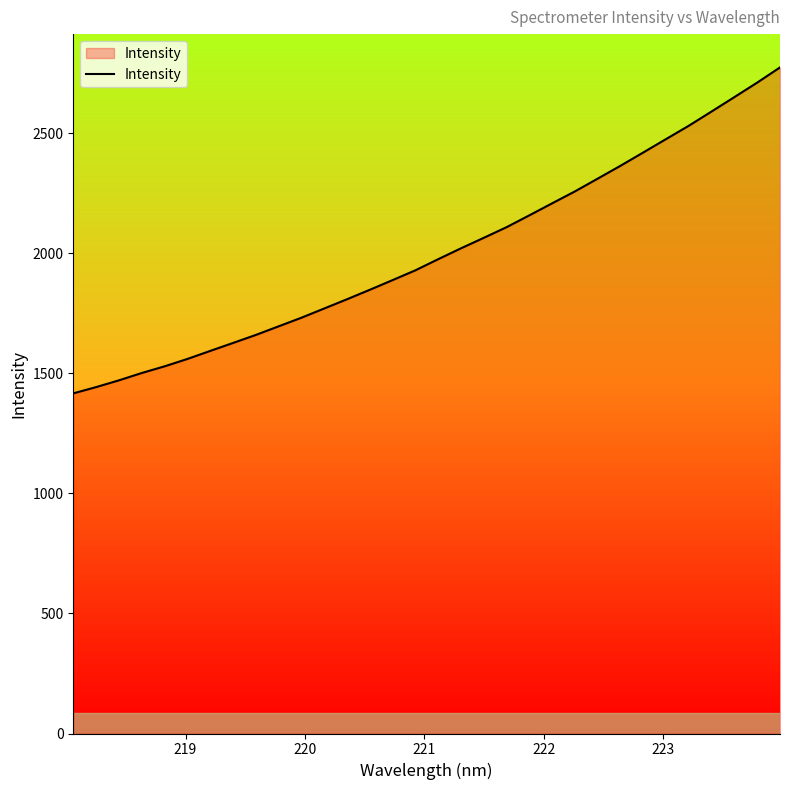

What is the difference between the maximum and minimum values?

1357.3